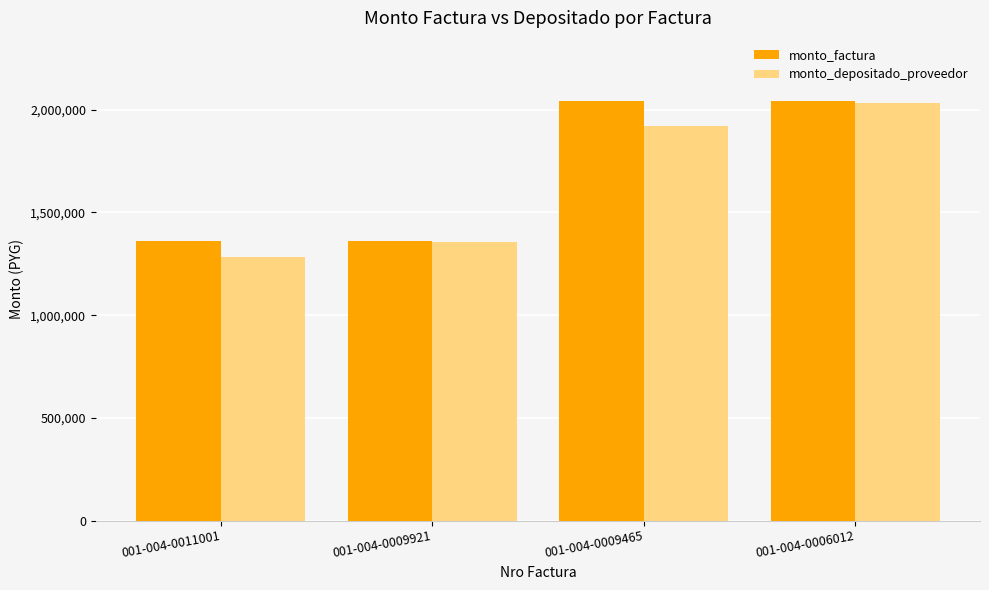

The value of monto_depositado_proveedor at 001-004-0009465 is 1279617. True or false?

False